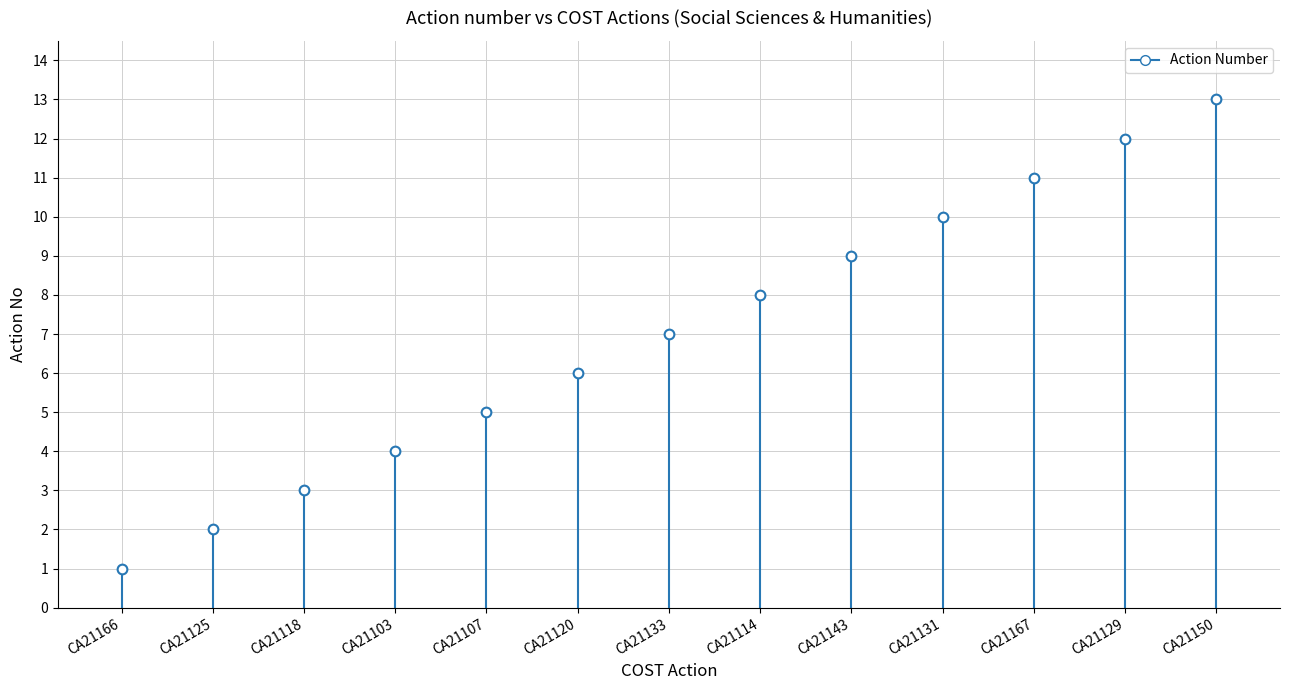

What is the difference between the maximum and minimum values?

12